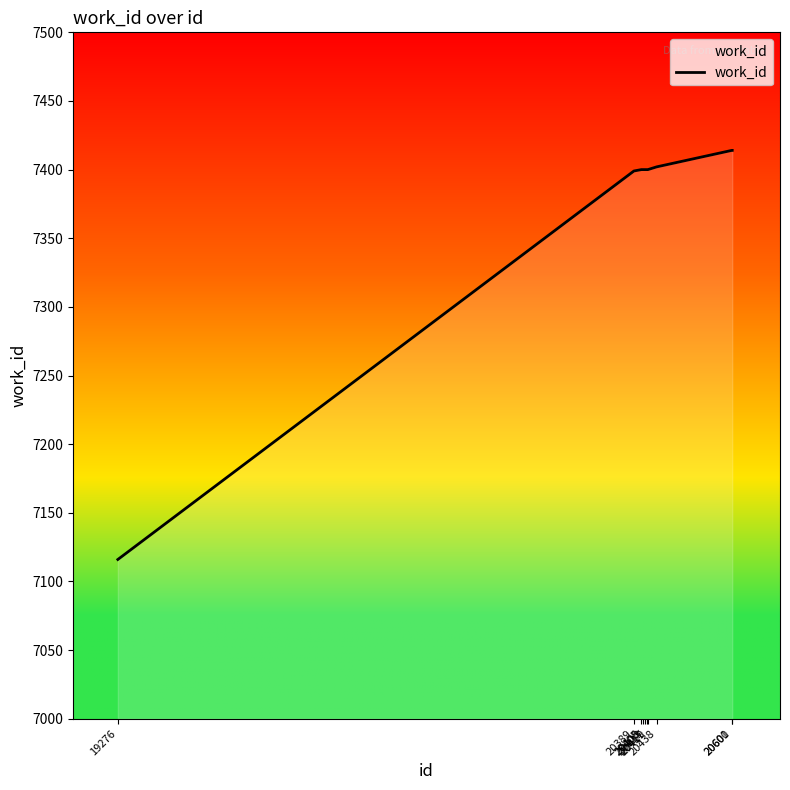

What is the greatest value displayed?

7414